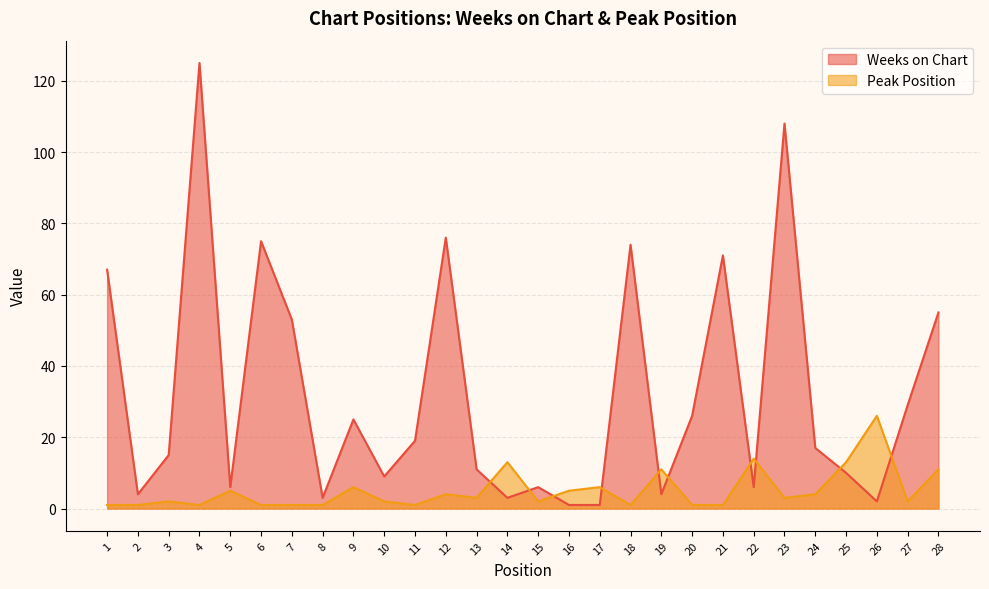

Which series has the largest total across all categories?

Weeks on Chart